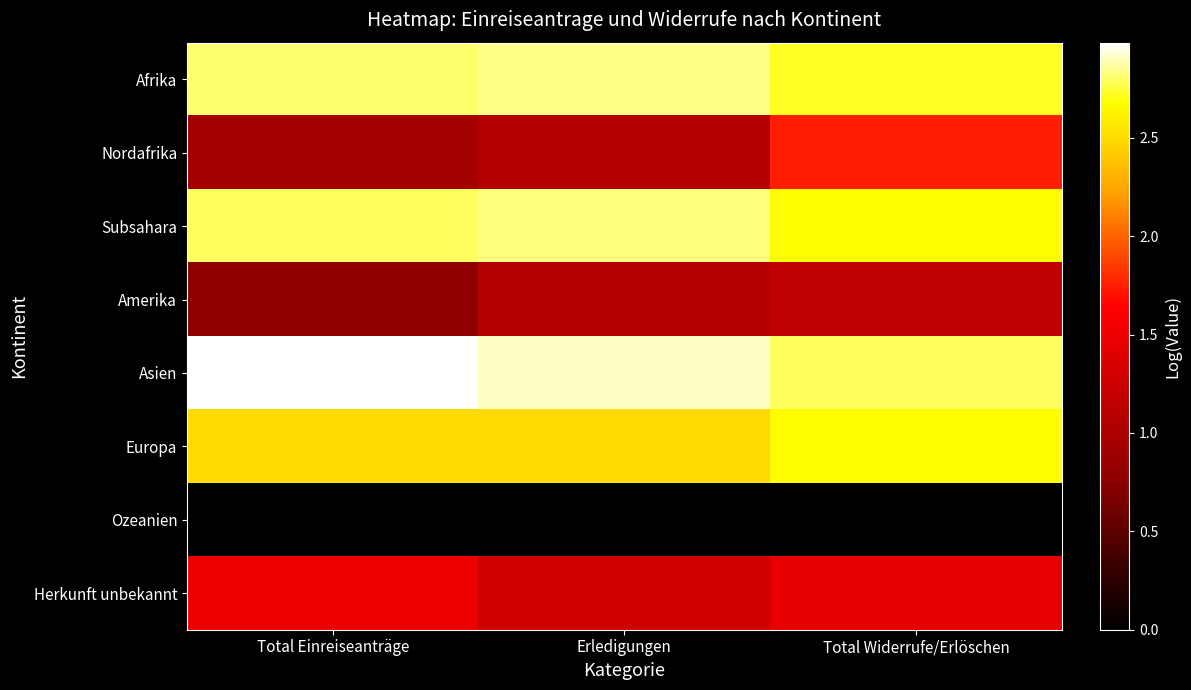

At which category is the sum across all series the highest?

Total Widerrufe/Erlöschen